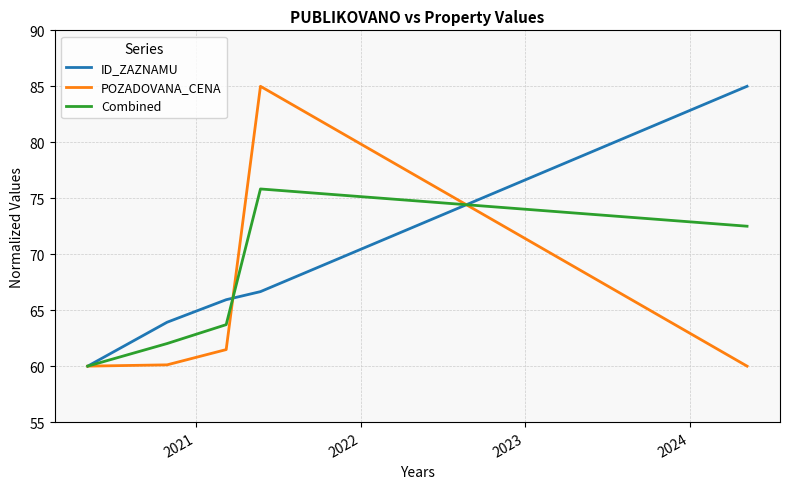

Which series has the largest total across all categories?

ID_ZAZNAMU